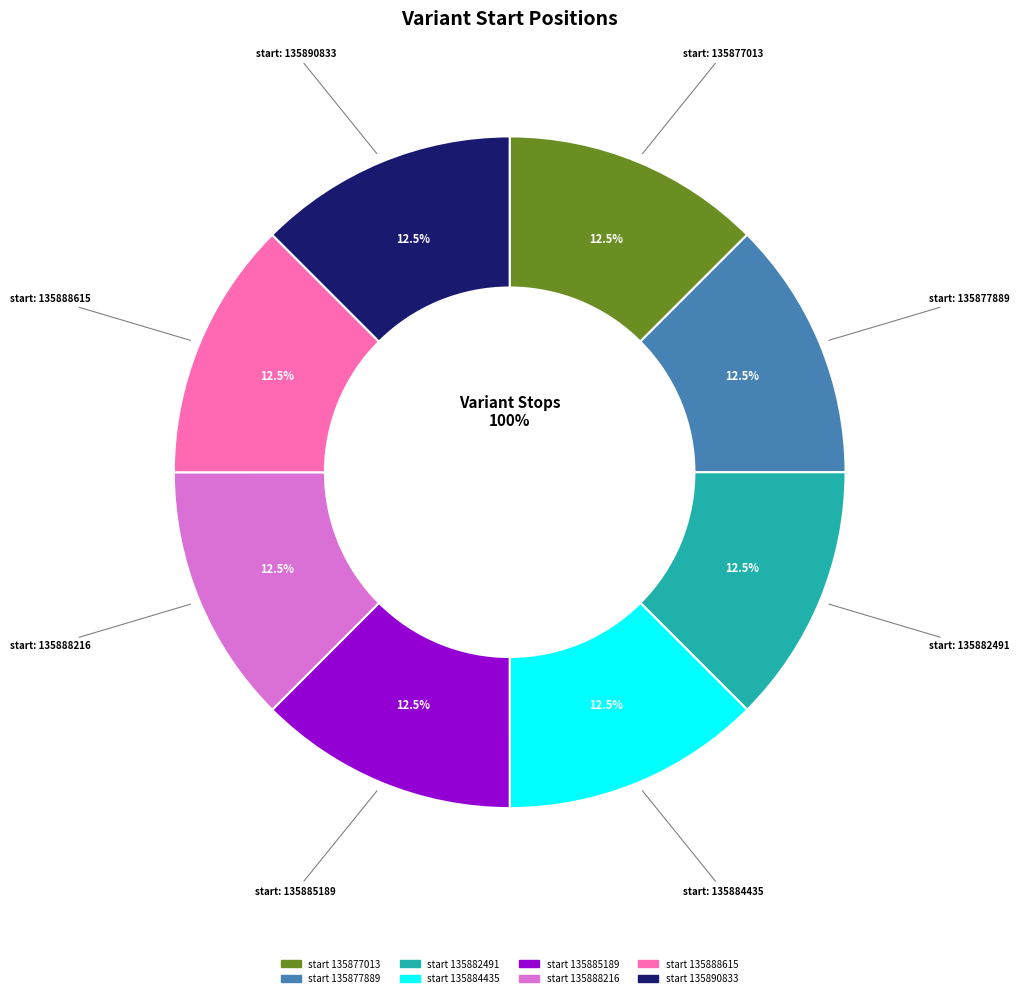

Does any single category account for the majority?

No